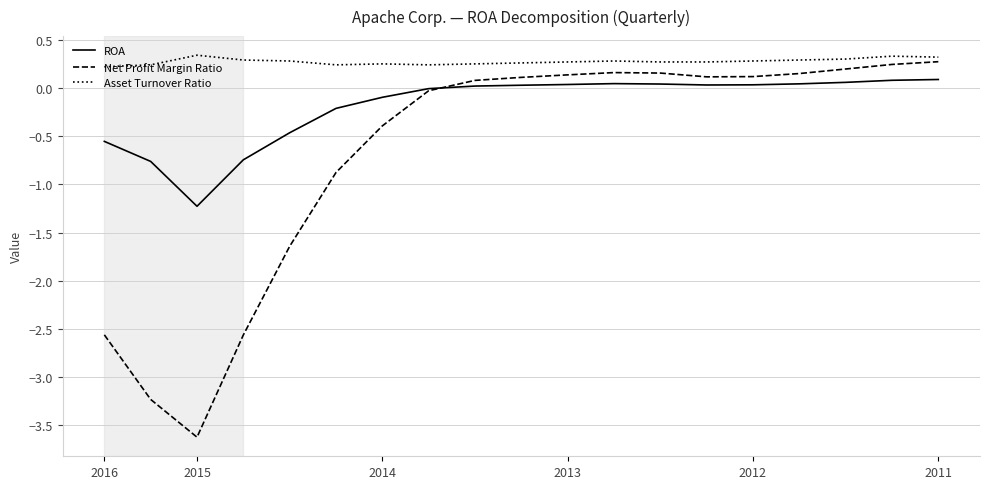

Does the chart display data point markers on the line(s)?

No